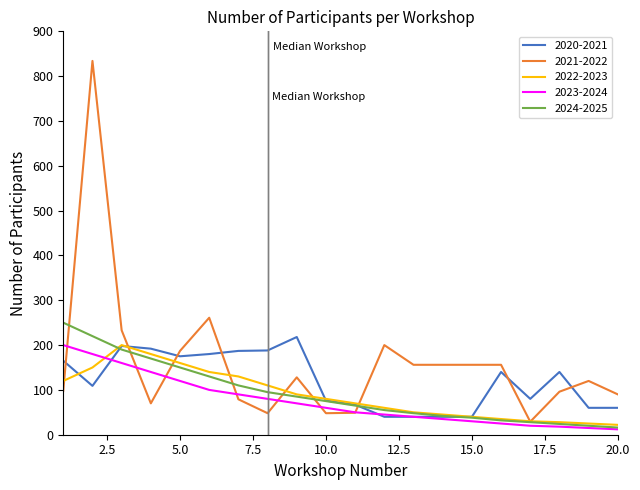

What is the maximum value for 2024-2025?

250